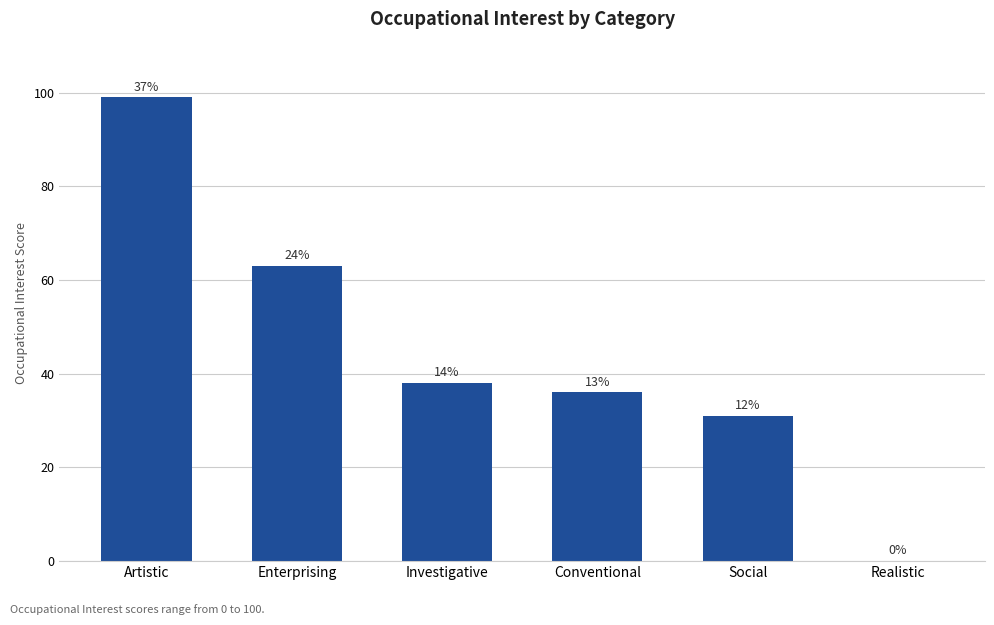

What is the difference between the maximum and minimum values?

99